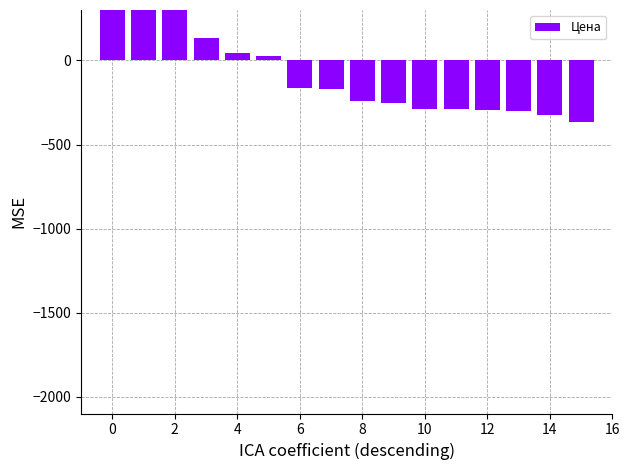

Between 6 and 12, which is larger?

6